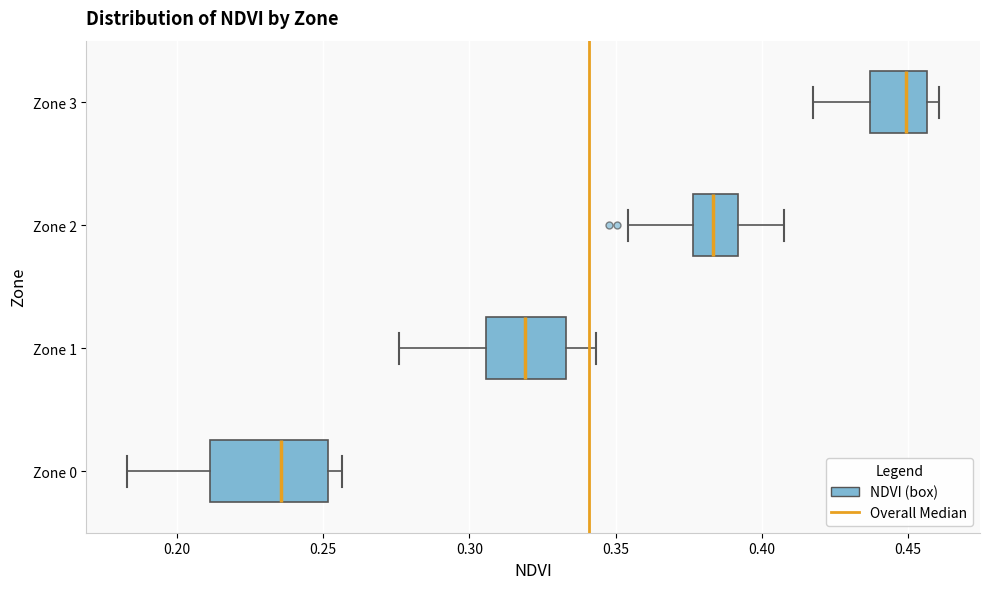

Where does the right whisker of the box for Zone 1 end on the x-axis? The values are not printed on the chart, so give them approximately, as read against the axis.

0.345